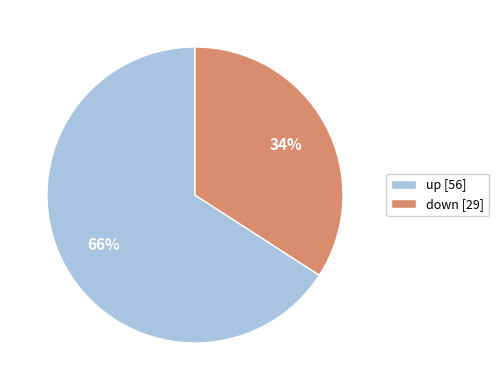

What is the smallest slice in the pie chart?

down